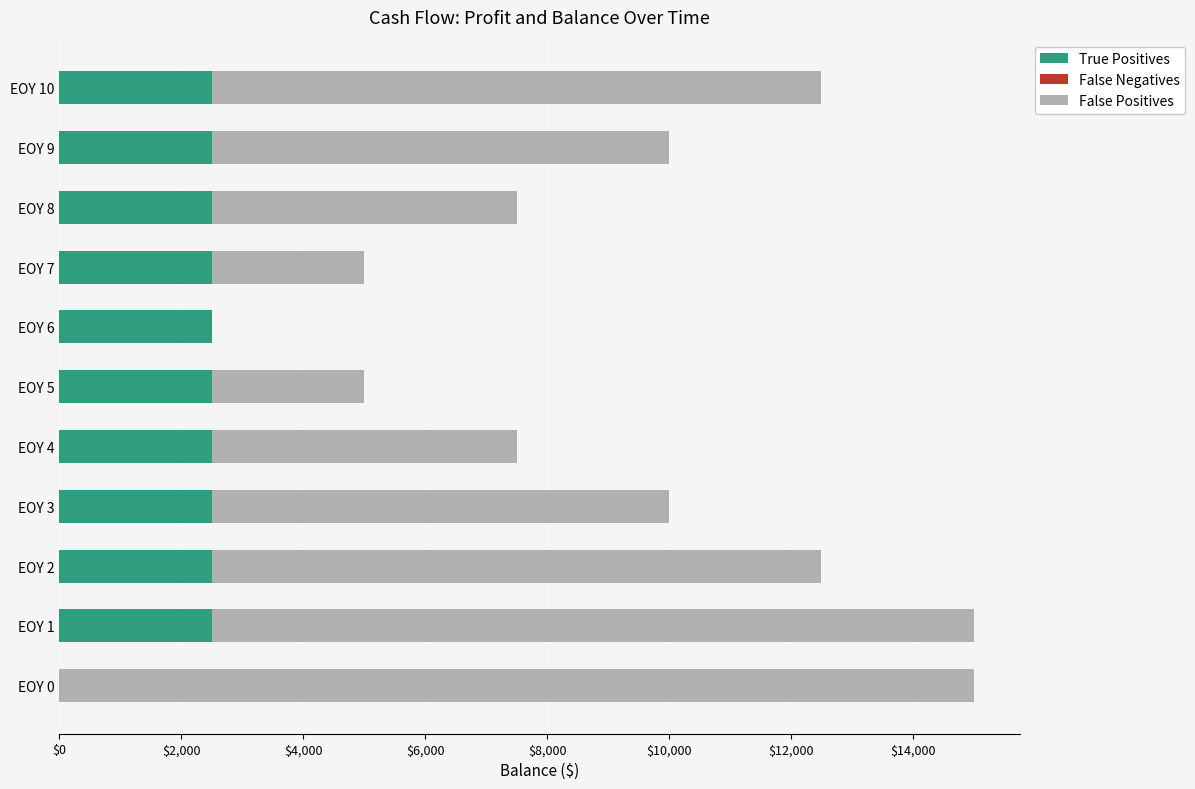

True or false: True Positives has a value of 0 at EOY 0.

True